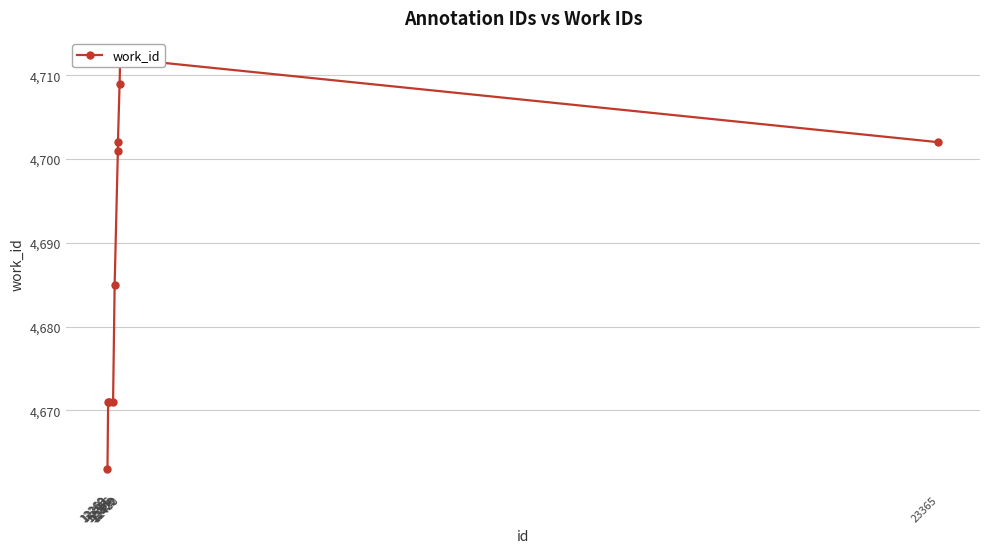

True or false: the data shows 1290 at 12269.

False